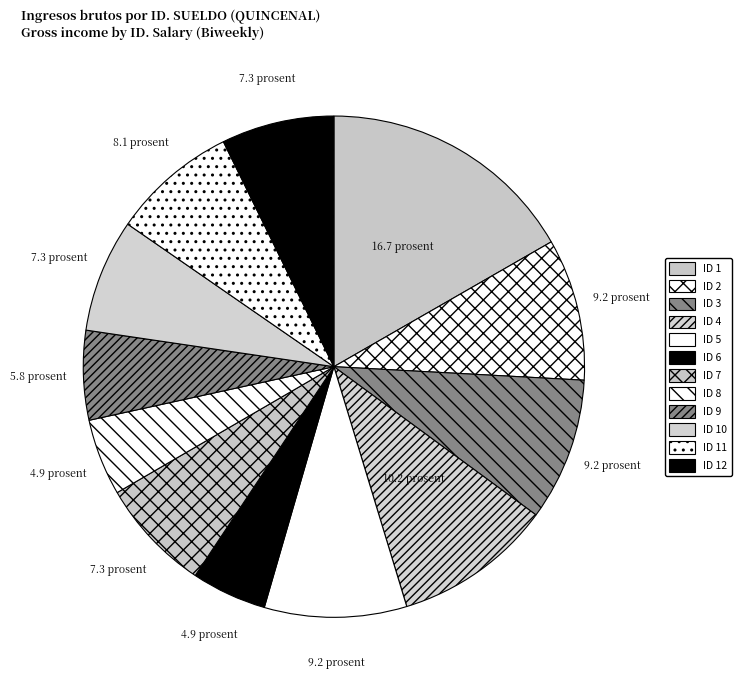

How many segments does this pie chart have?

12